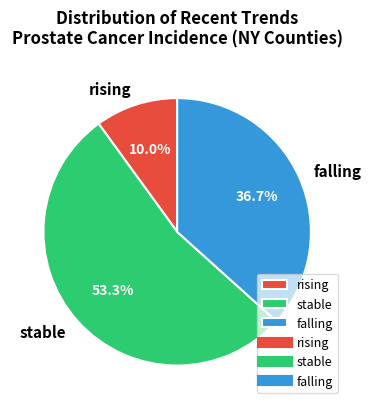

Which slice represents more than half of the pie?

stable